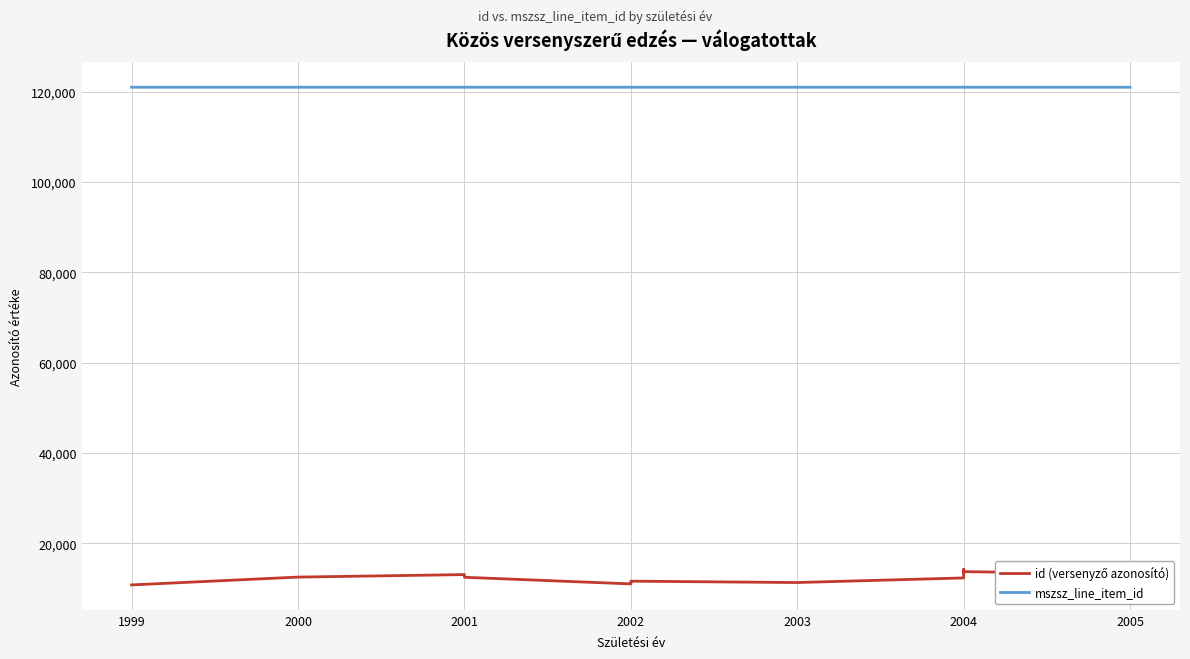

Rank the series by their average value, from lowest to highest.

id (versenyző azonosító), mszsz_line_item_id